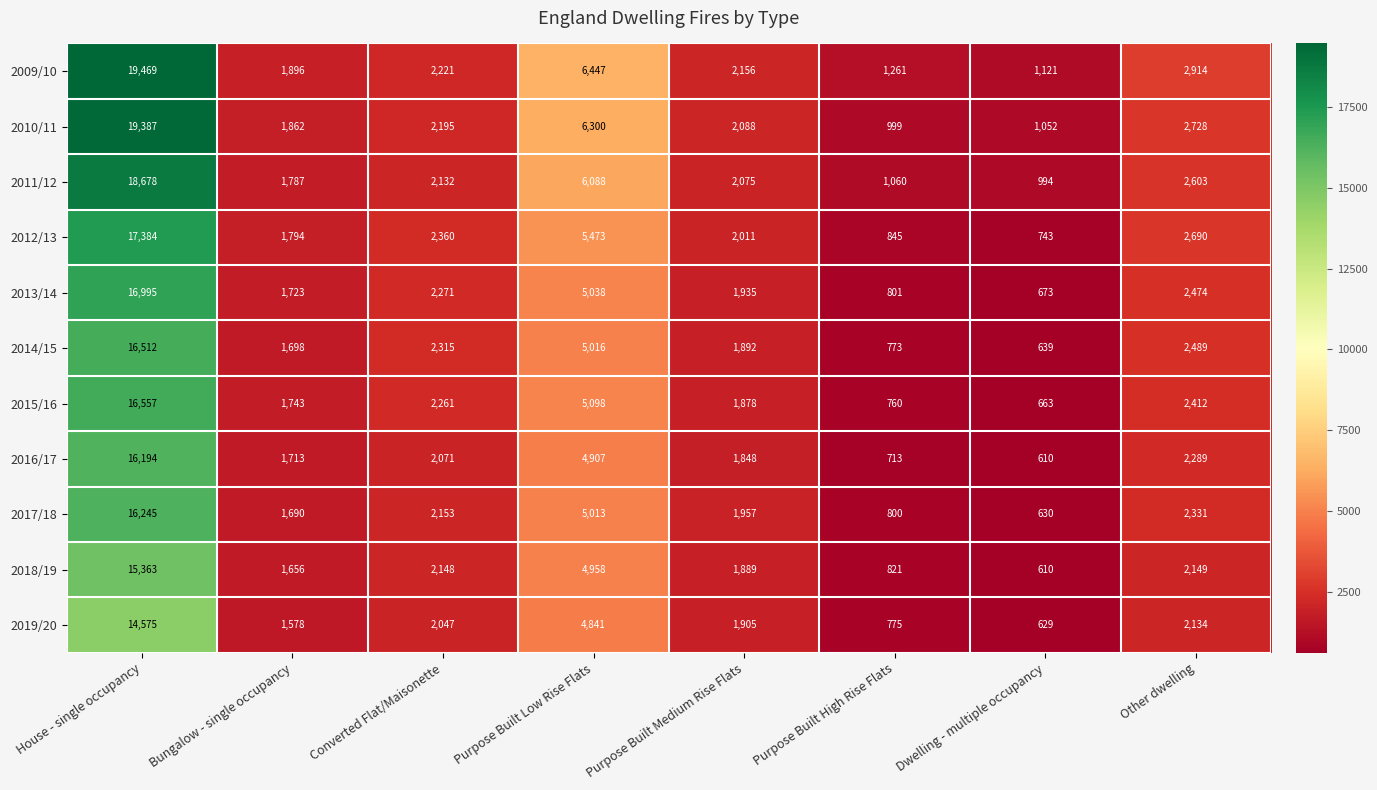

Is it true that 2019/20 equals 2134 at Other dwelling?

True